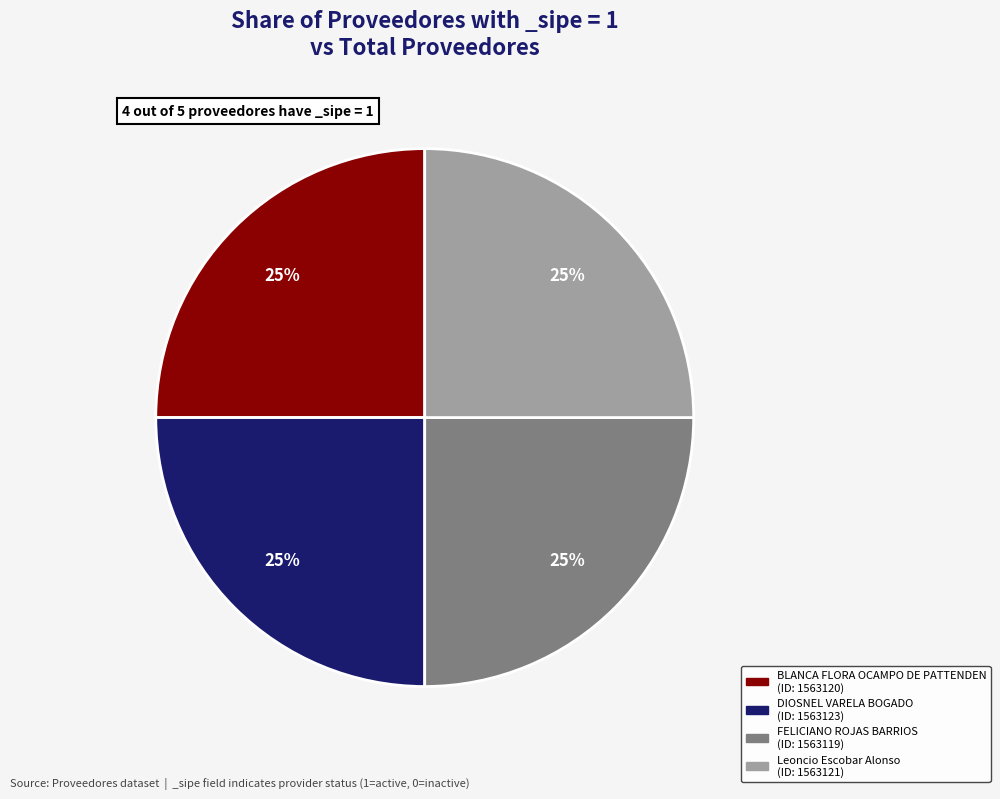

To the nearest percent, what is the average slice percentage?

25%